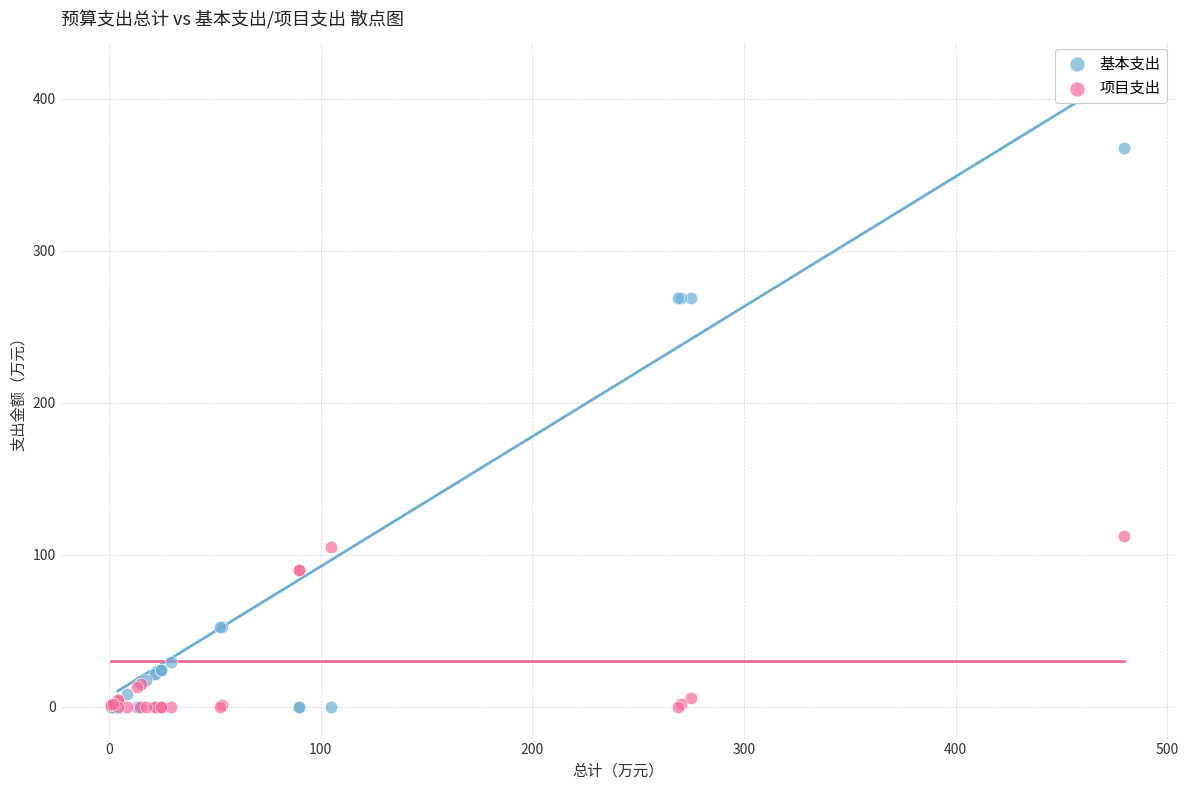

In the 基本支出 series, what Y value is closest to 183?

268.7